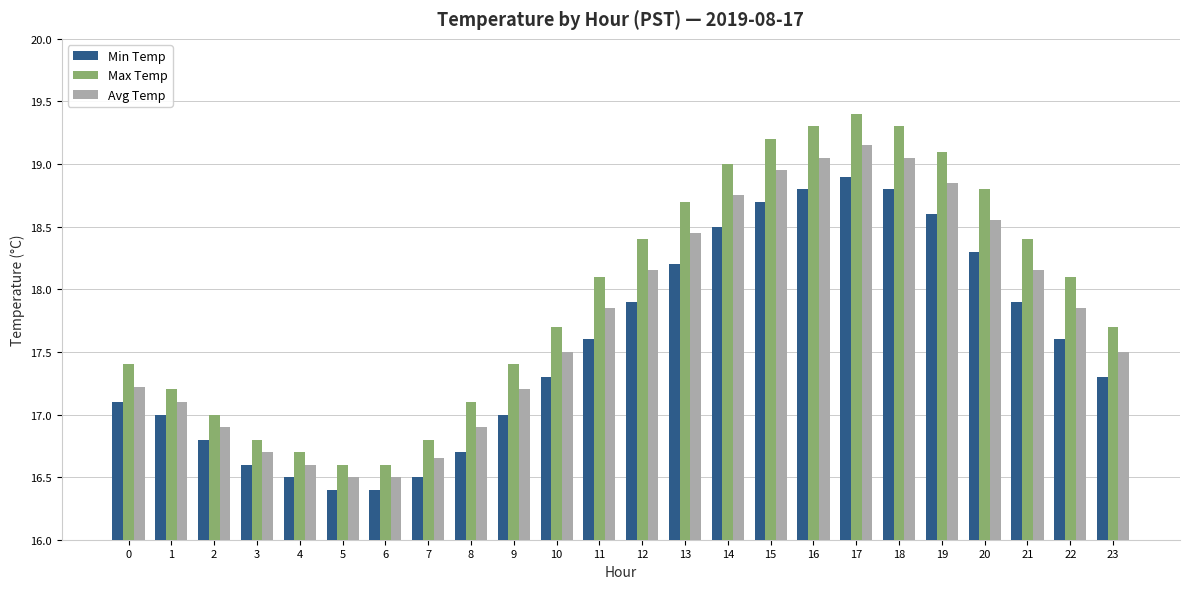

Which series has the widest spread of values?

Max Temp